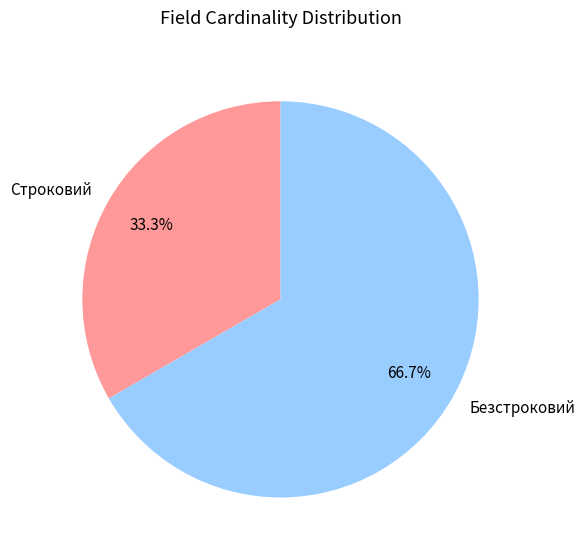

The Строковий slice represents 47% of the pie. True or false?

False